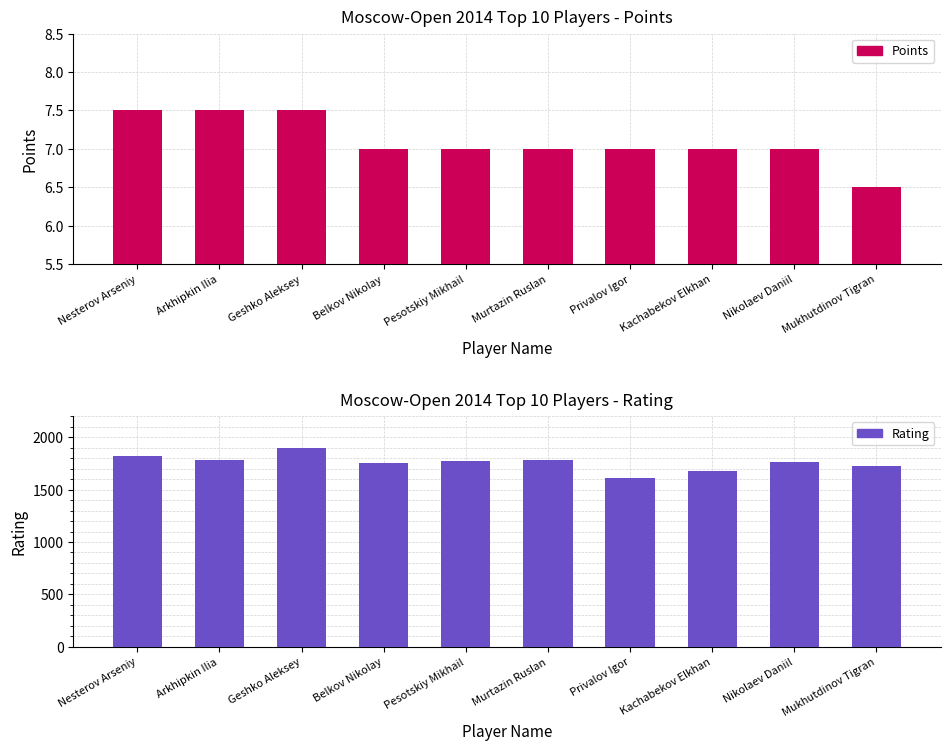

What is the difference between the Points values at Pesotskiy Mikhail and Geshko Aleksey?

0.5